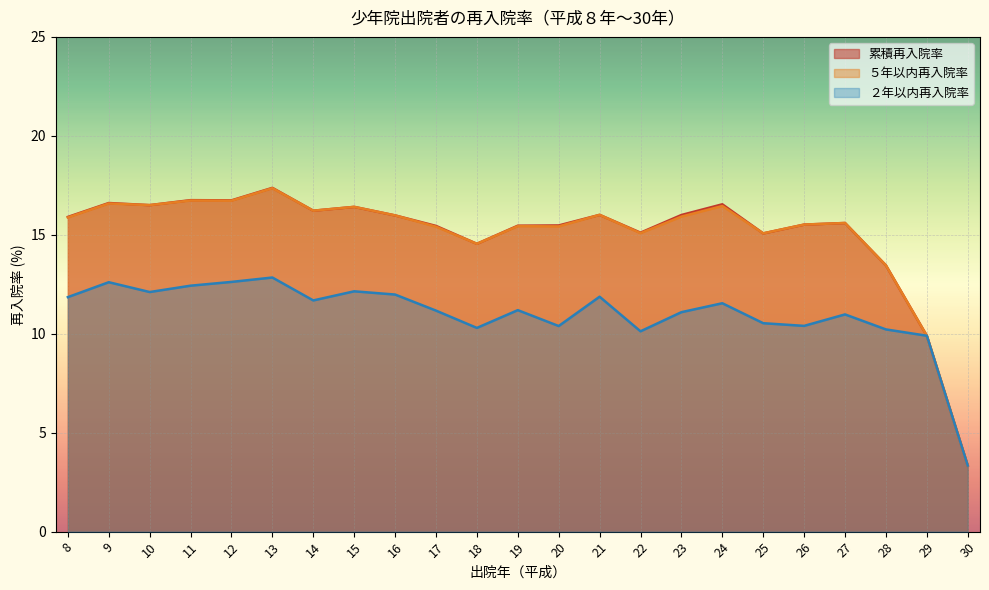

True or false: ５年以内再入院率 has a value of 11.0 at 23.

False